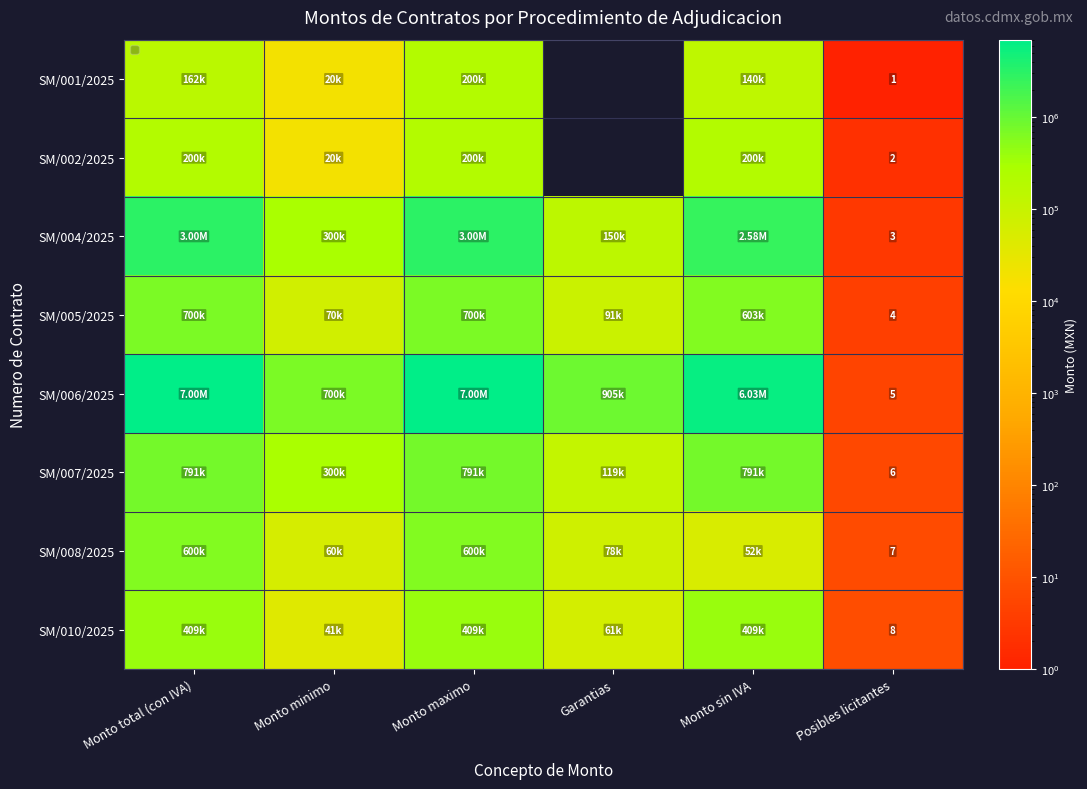

How many data points in SM/004/2025 are less than 2584881?

3